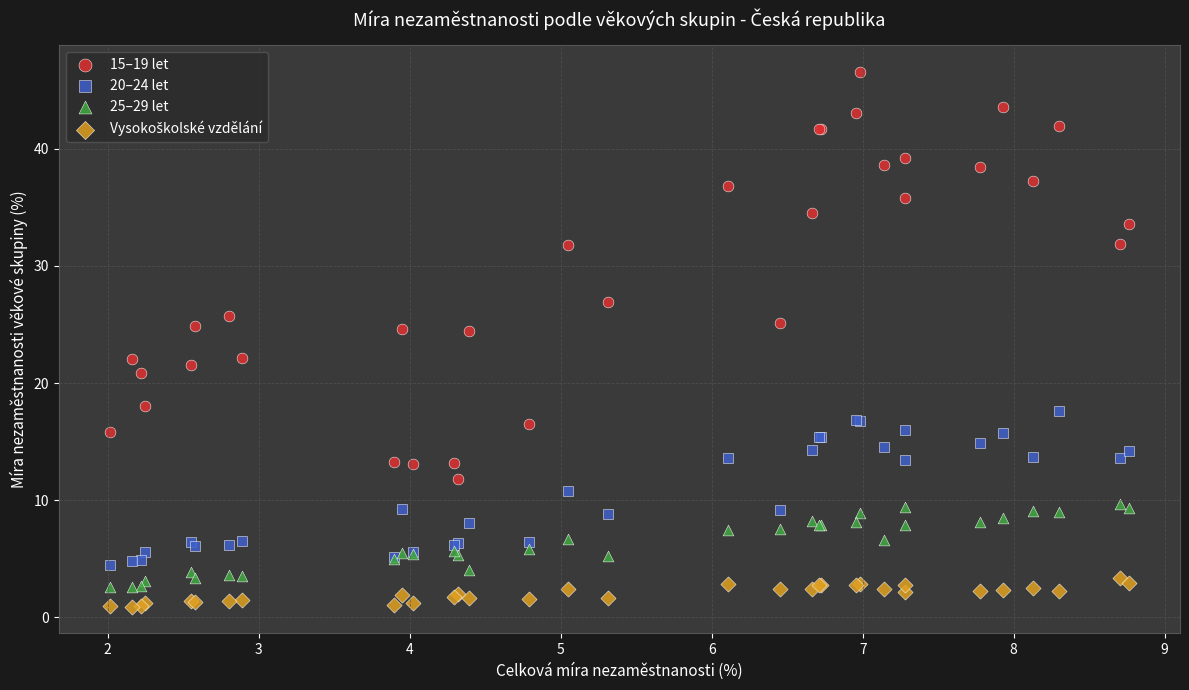

What is the X range (max minus min) for the scatter plot?

6.7